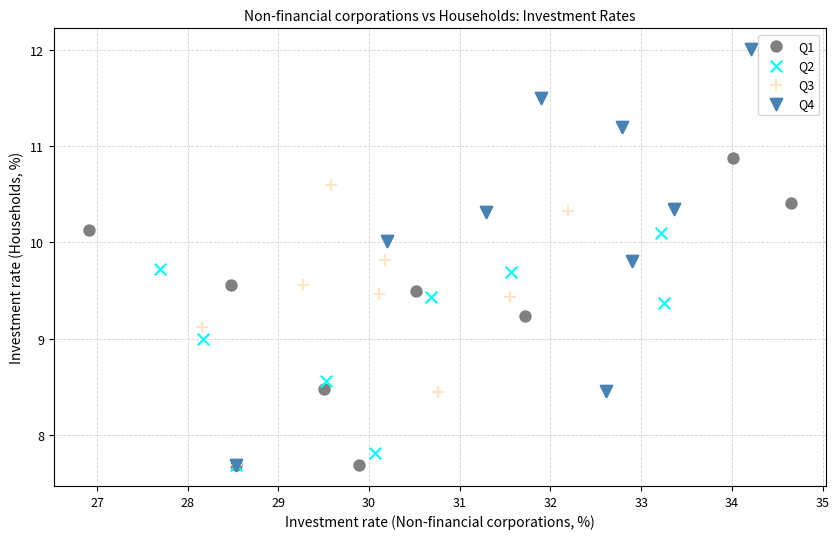

Which series reaches the maximum Y coordinate?

Q4